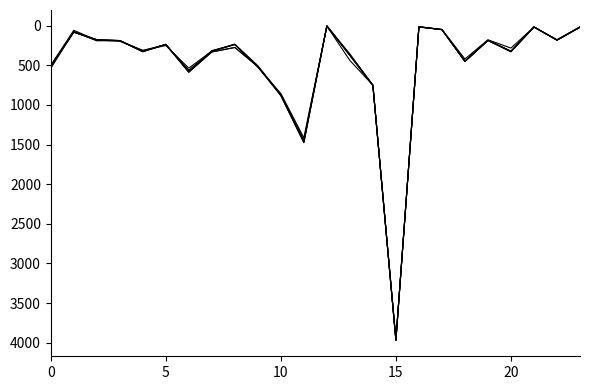

What is the minimum value shown in the chart?

1